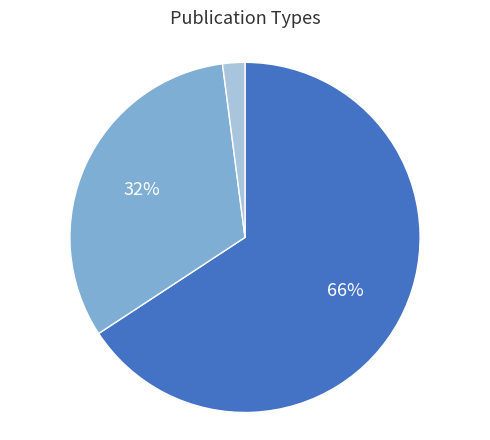

Does any single category account for the majority?

Yes